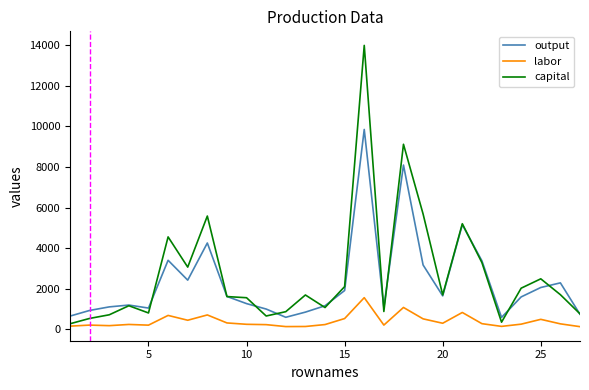

List the series in order of their overall mean, lowest first.

labor, output, capital